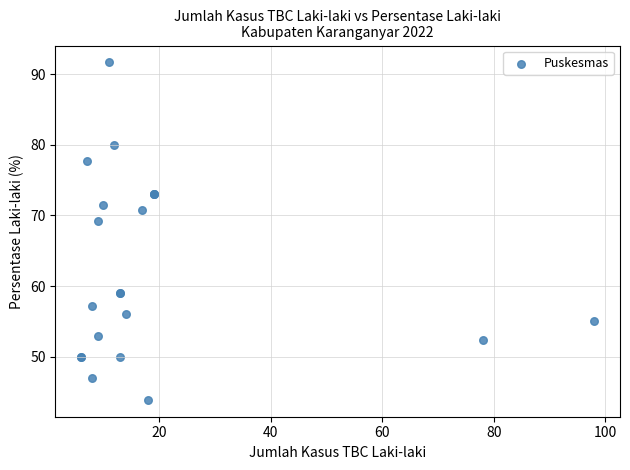

What Y value in the scatter plot is closest to 67?

69.2